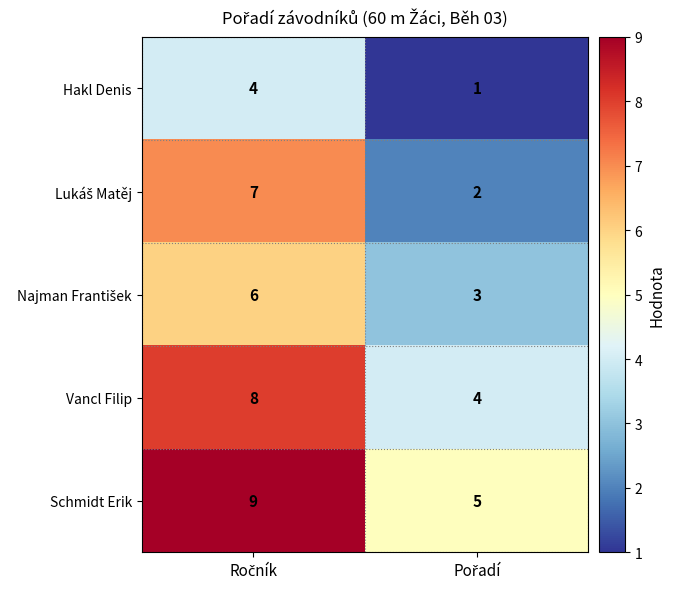

At how many categories does at least one series exceed 1?

2